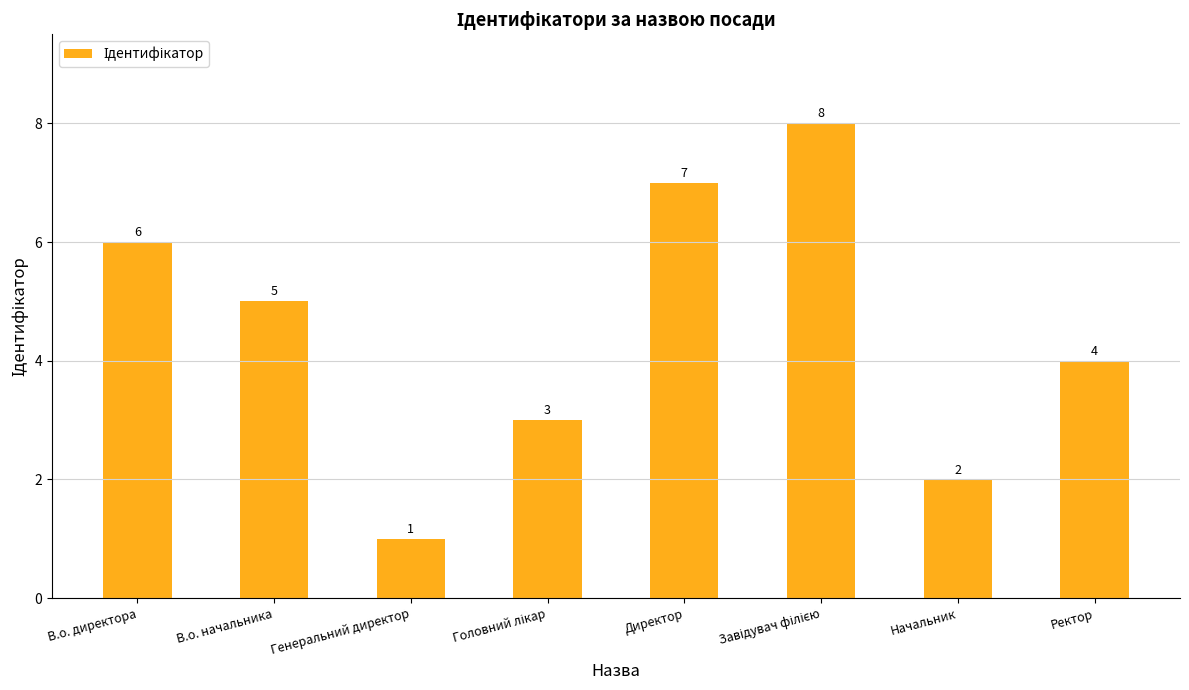

What is the minimum value shown in the chart?

1